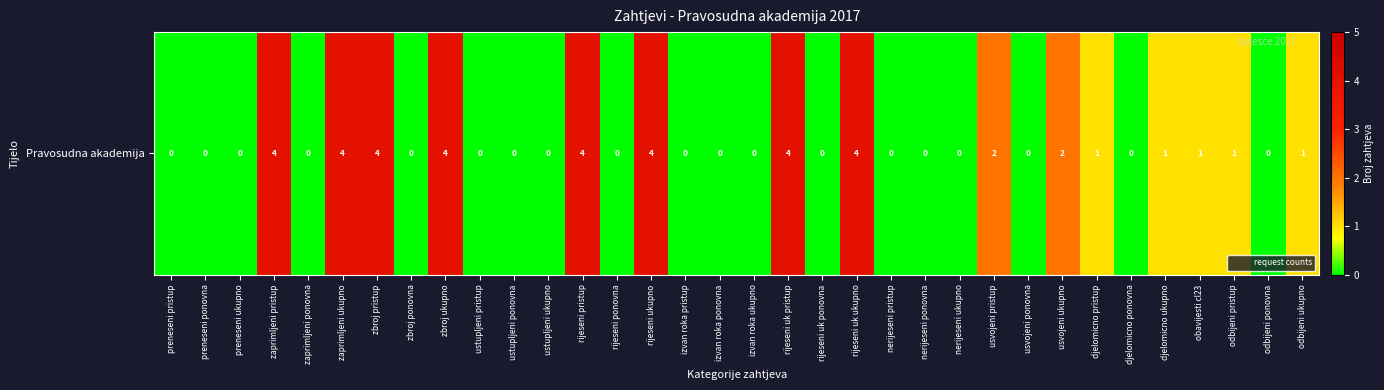

Which category has the lowest value across all series?

preneseni pristup